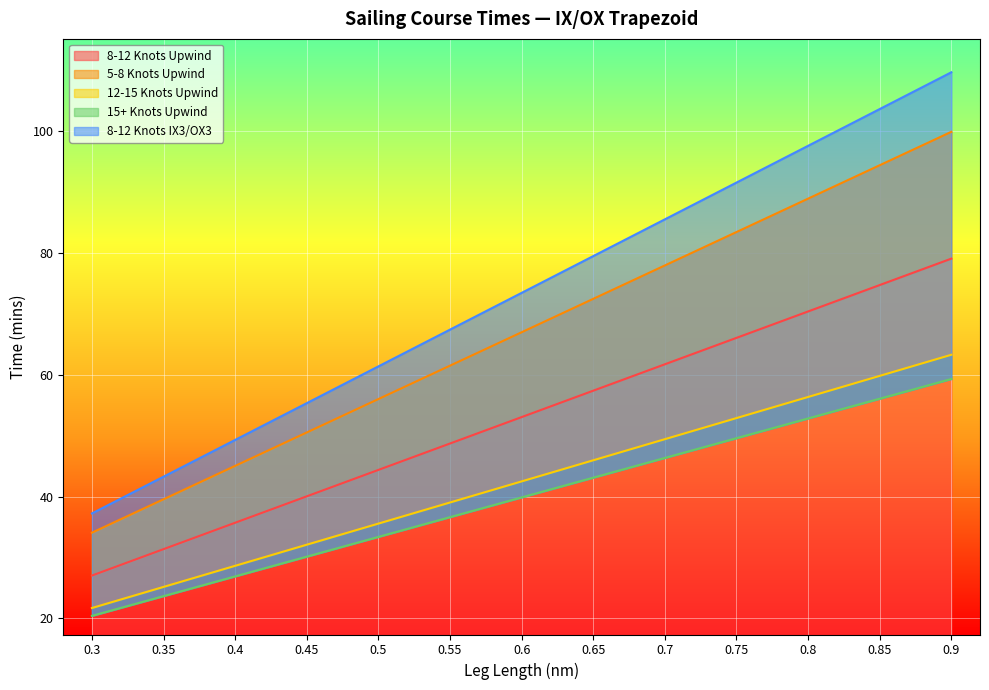

True or false: 15+ Knots Upwind and 8-12 Knots Upwind cross at least once.

False